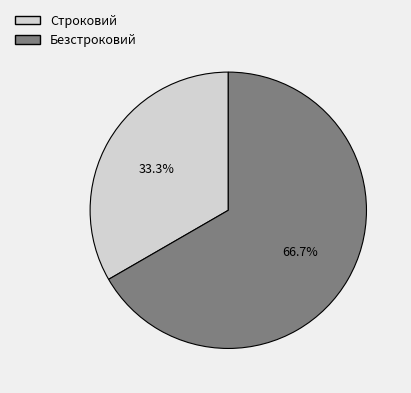

Rank the categories by value from highest to lowest.

Безстроковий, Строковий